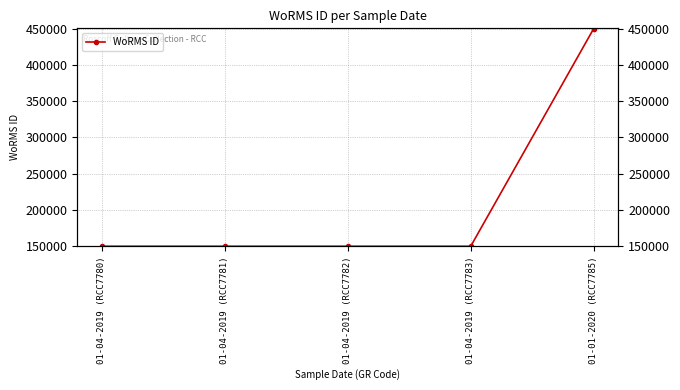

The chart shows a value of 450619 at 01-01-2020 (RCC7785). True or false?

True